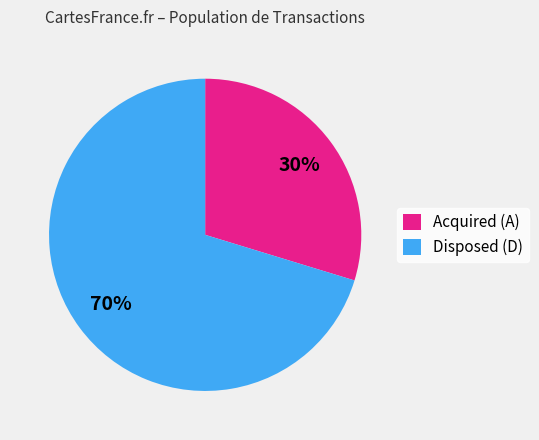

The Acquired (A) slice represents 30% of the pie. True or false?

True